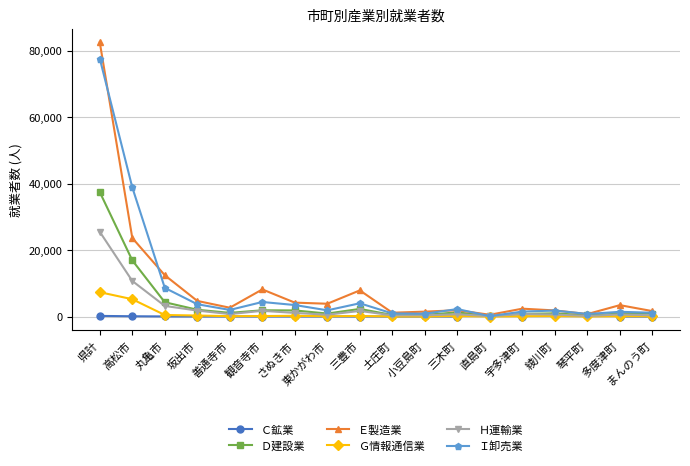

Where is the first local minimum for Ｄ建設業?

善通寺市